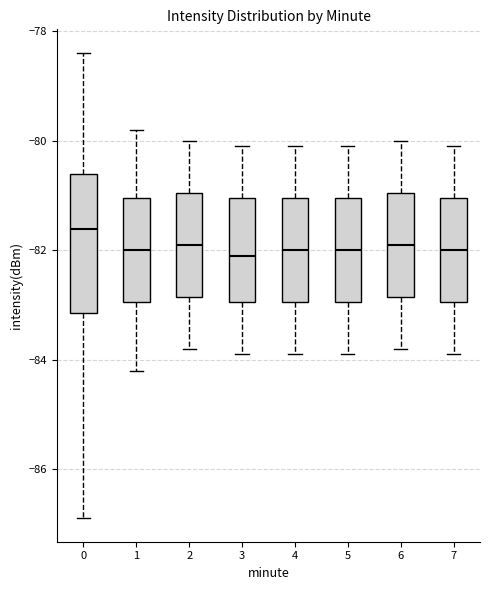

Which box has the highest median line?

0